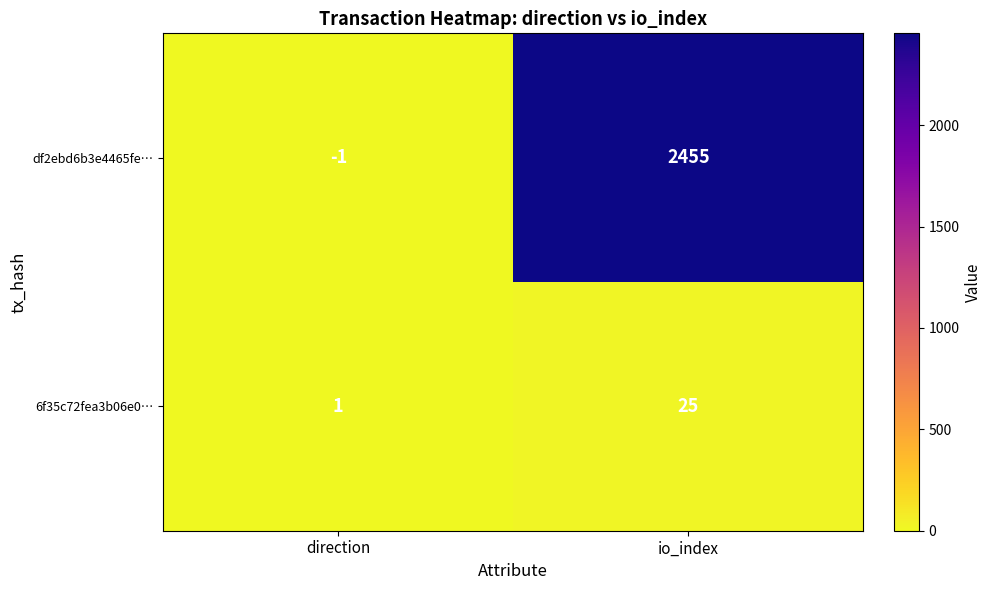

Rank the series by their maximum value, from lowest to highest.

6f35c72fea3b06e0…, df2ebd6b3e4465fe…